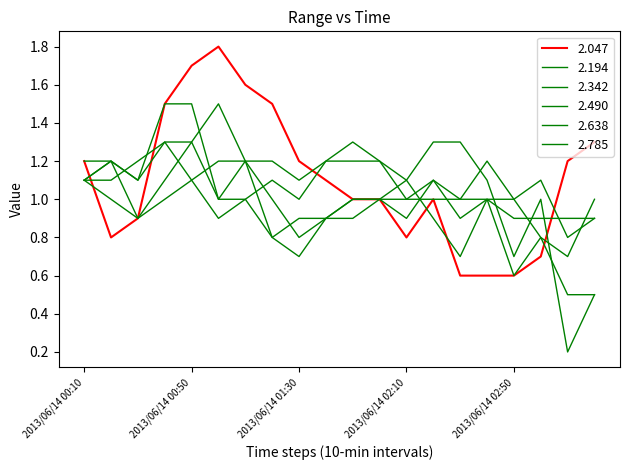

Does the chart have visible grid lines?

No